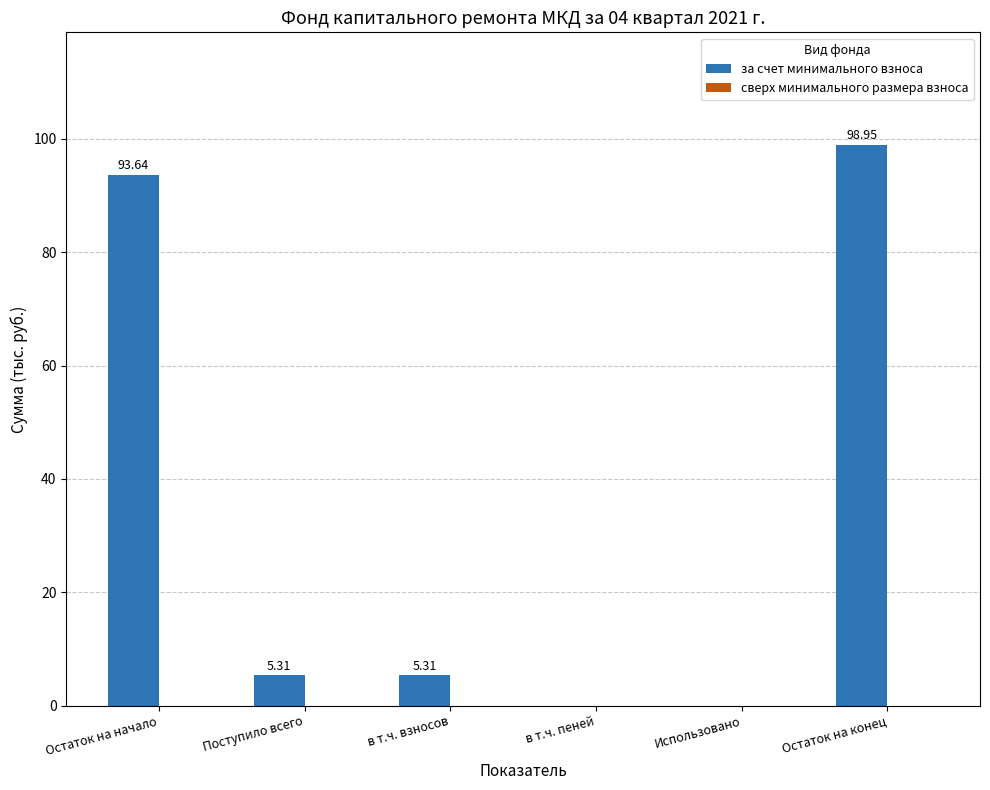

What is the change in value from Поступило всего to Остаток на конец?

+93.6